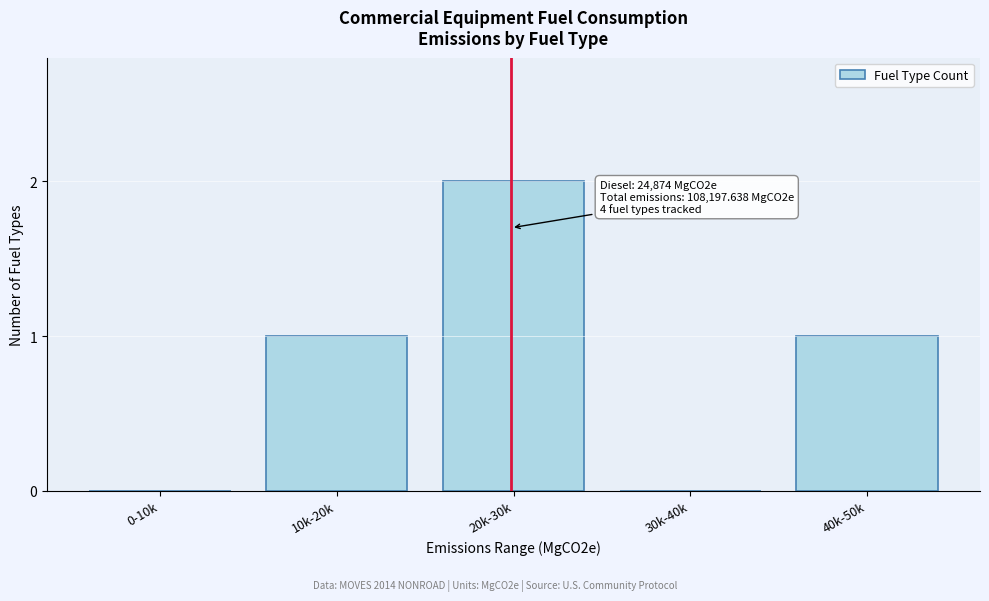

Reading left to right, extract all data points from this chart.

0-10k=0	10k-20k=1	20k-30k=2	30k-40k=0	40k-50k=1